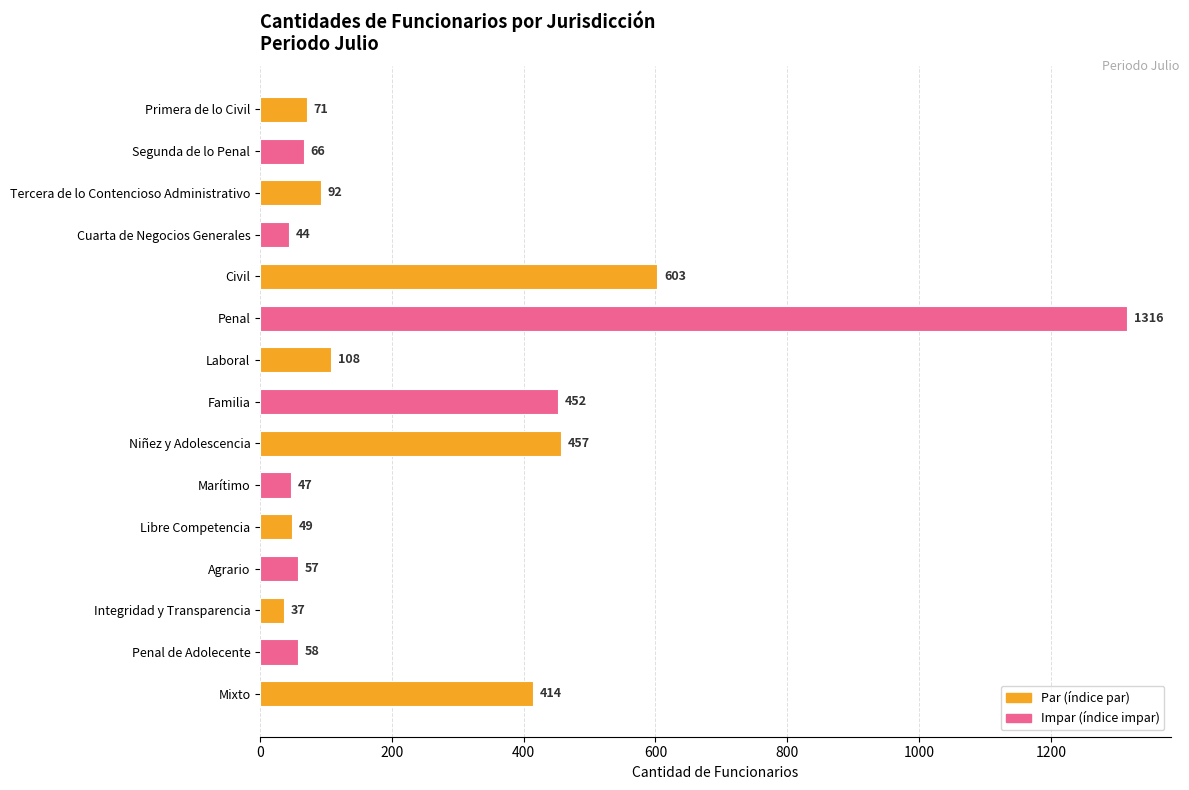

Rank the categories by value from highest to lowest.

Penal, Civil, Niñez y Adolescencia, Familia, Mixto, Laboral, Tercera de lo Contencioso Administrativo, Primera de lo Civil, Segunda de lo Penal, Penal de Adolecente, Agrario, Libre Competencia, Marítimo, Cuarta de Negocios Generales, Integridad y Transparencia